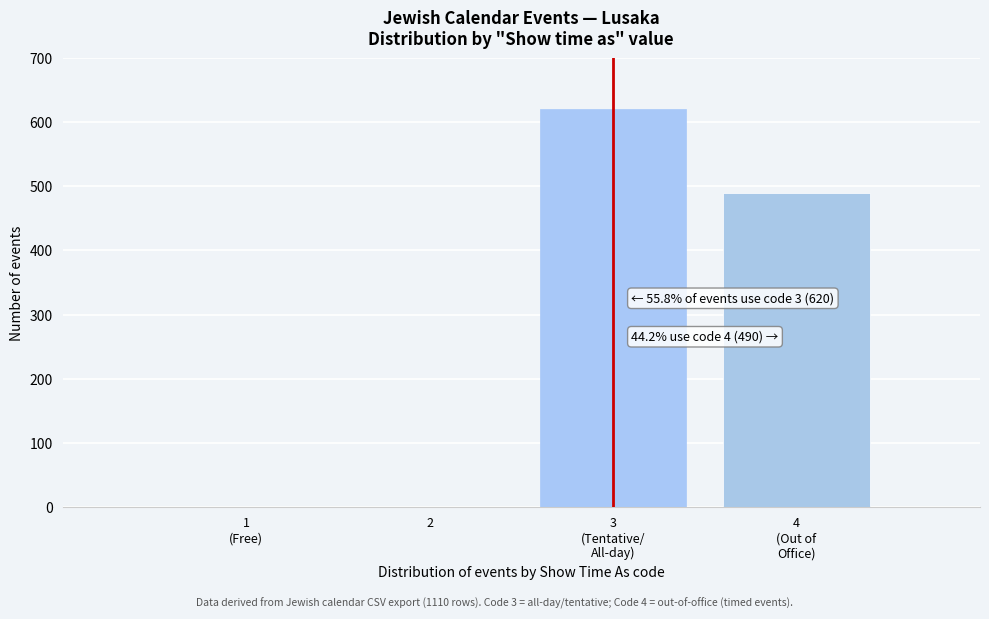

What is the maximum value shown in the chart?

620